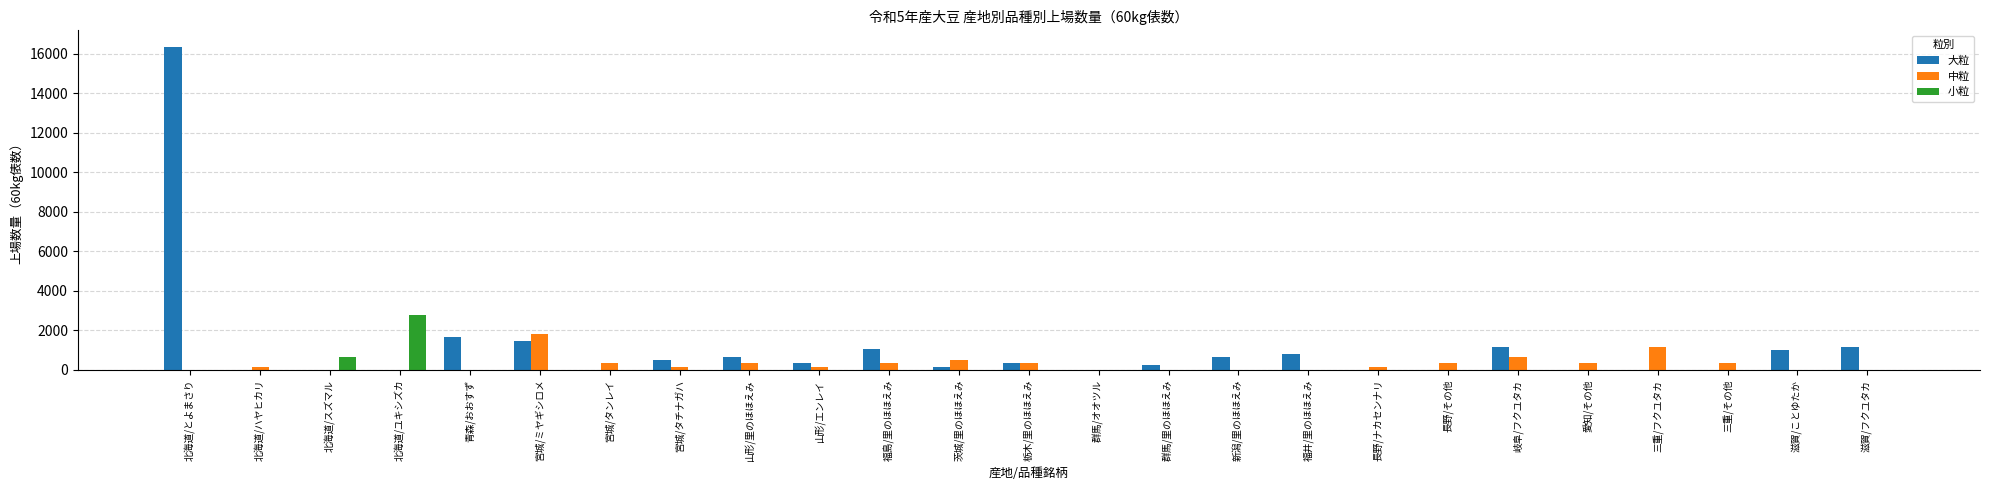

Count the number of categories in the chart.

25